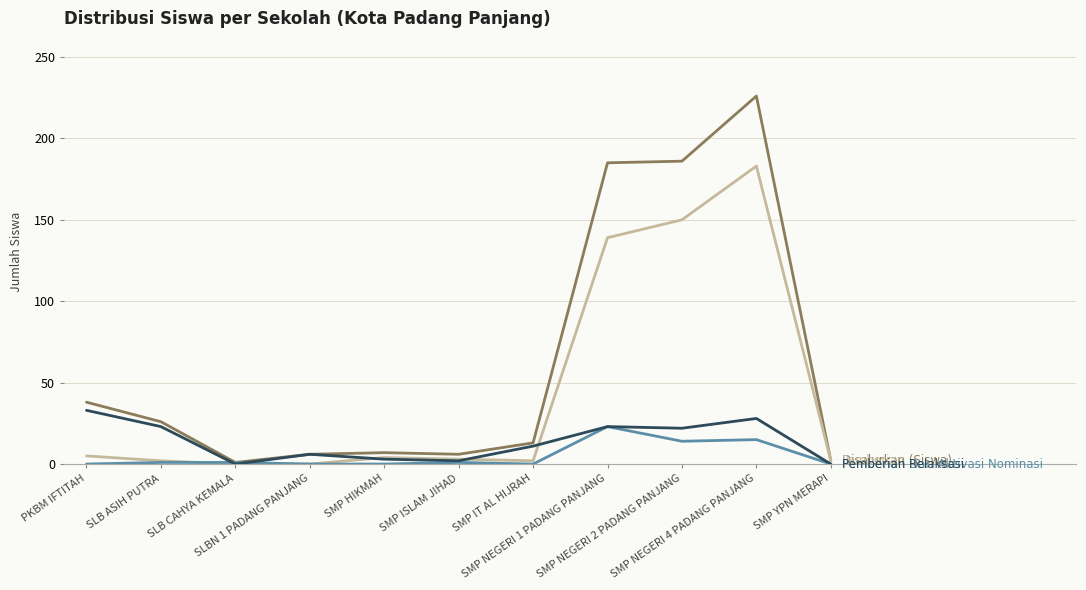

What is the maximum value shown in the chart?

226